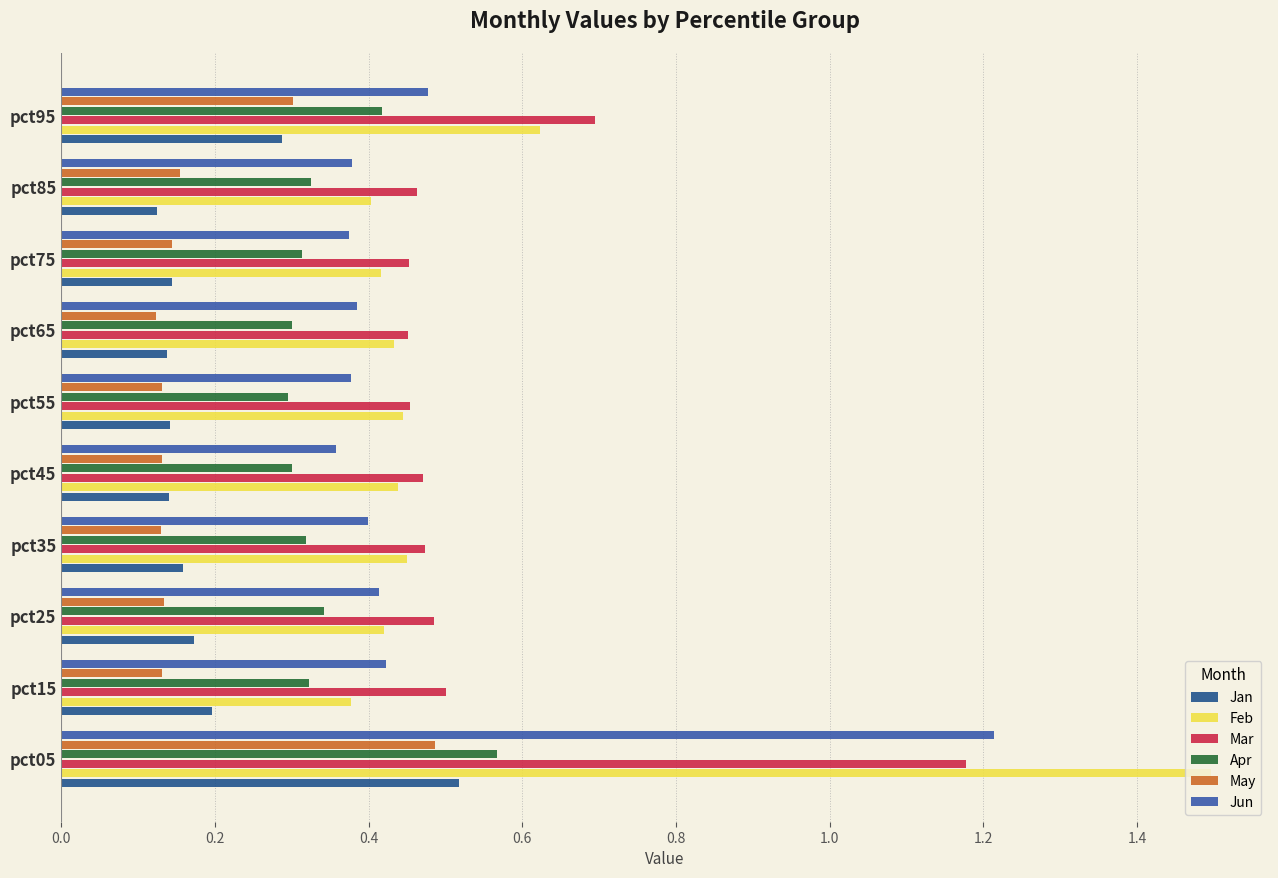

The Mar series shows 0.7 at pct25. True or false?

False